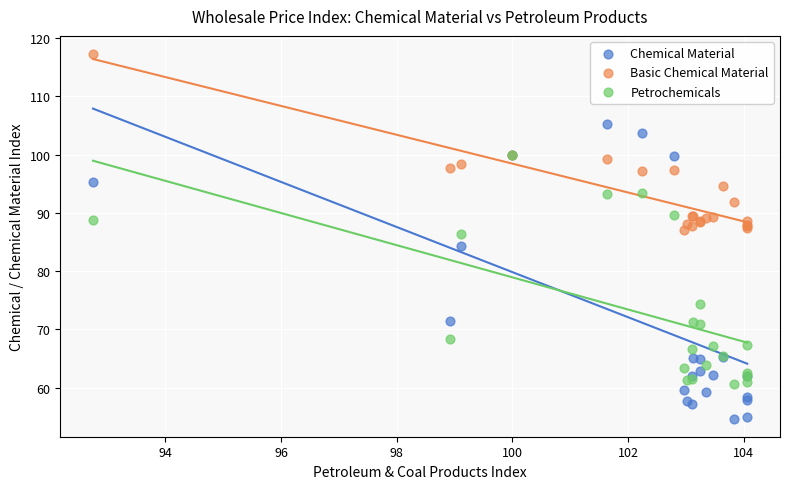

Which series reaches the minimum Y coordinate?

Chemical Material